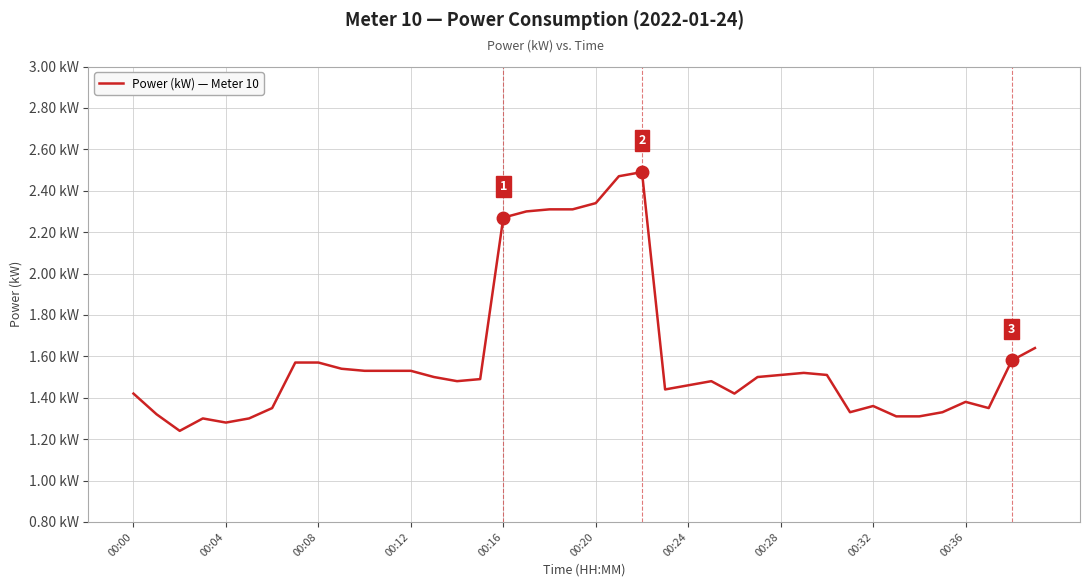

Does the chart have visible grid lines?

Yes